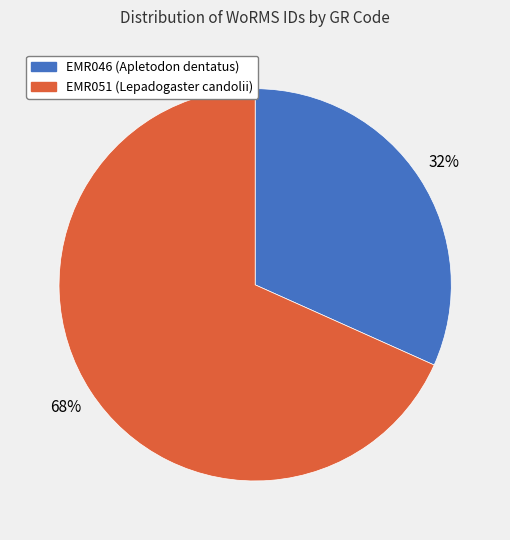

Count the number of slices in the pie.

2